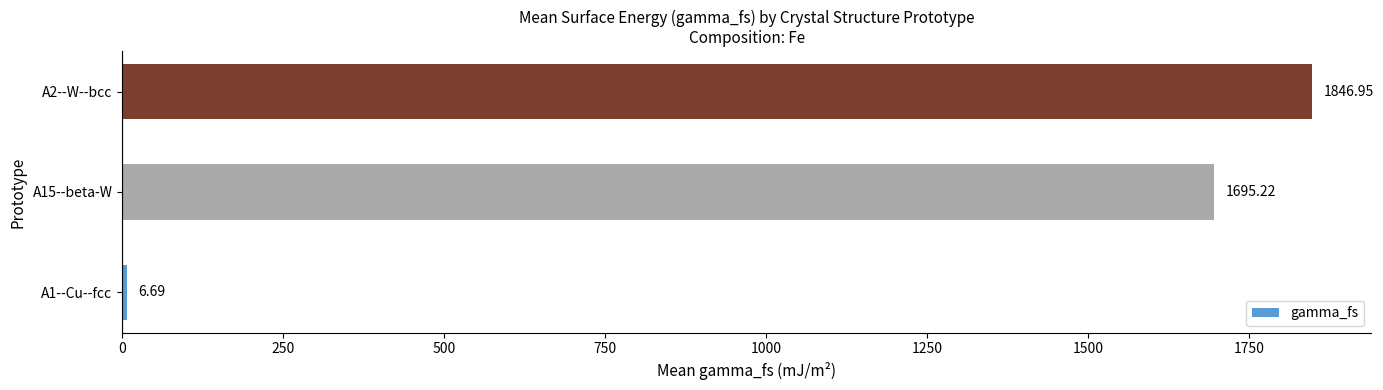

Between A1--Cu--fcc and A2--W--bcc, which is larger?

A2--W--bcc